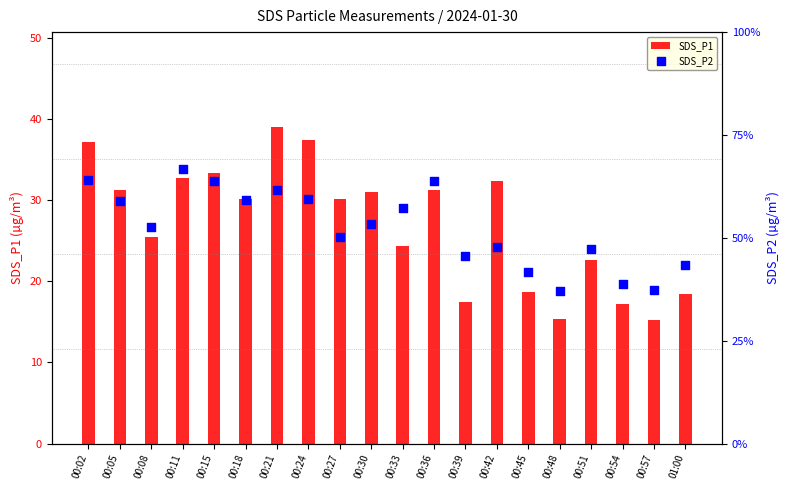

Which series reaches the minimum Y coordinate?

SDS_P2